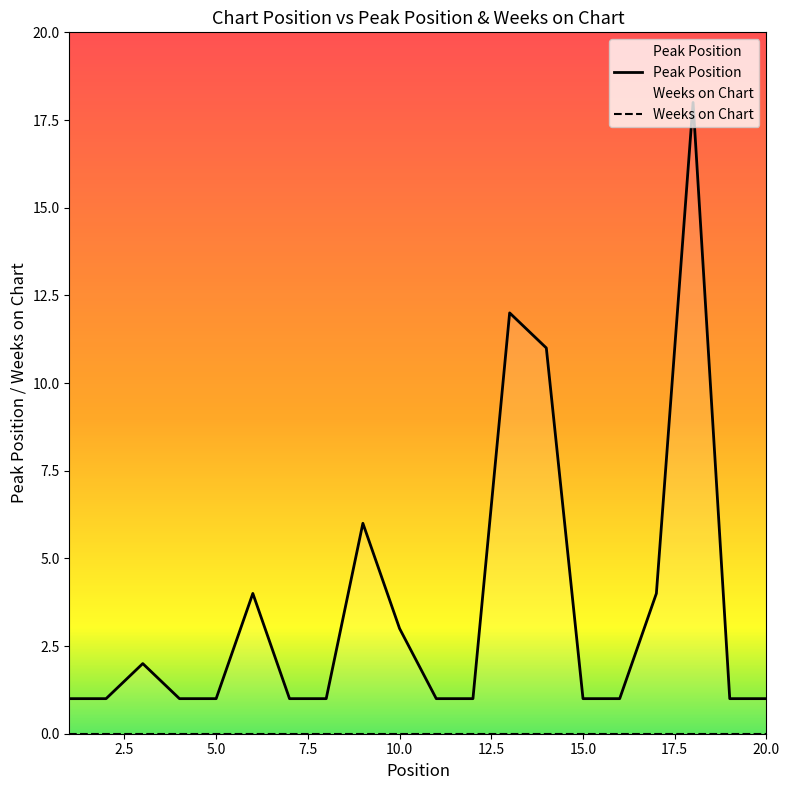

True or false: the data shows 4 at 6.

True